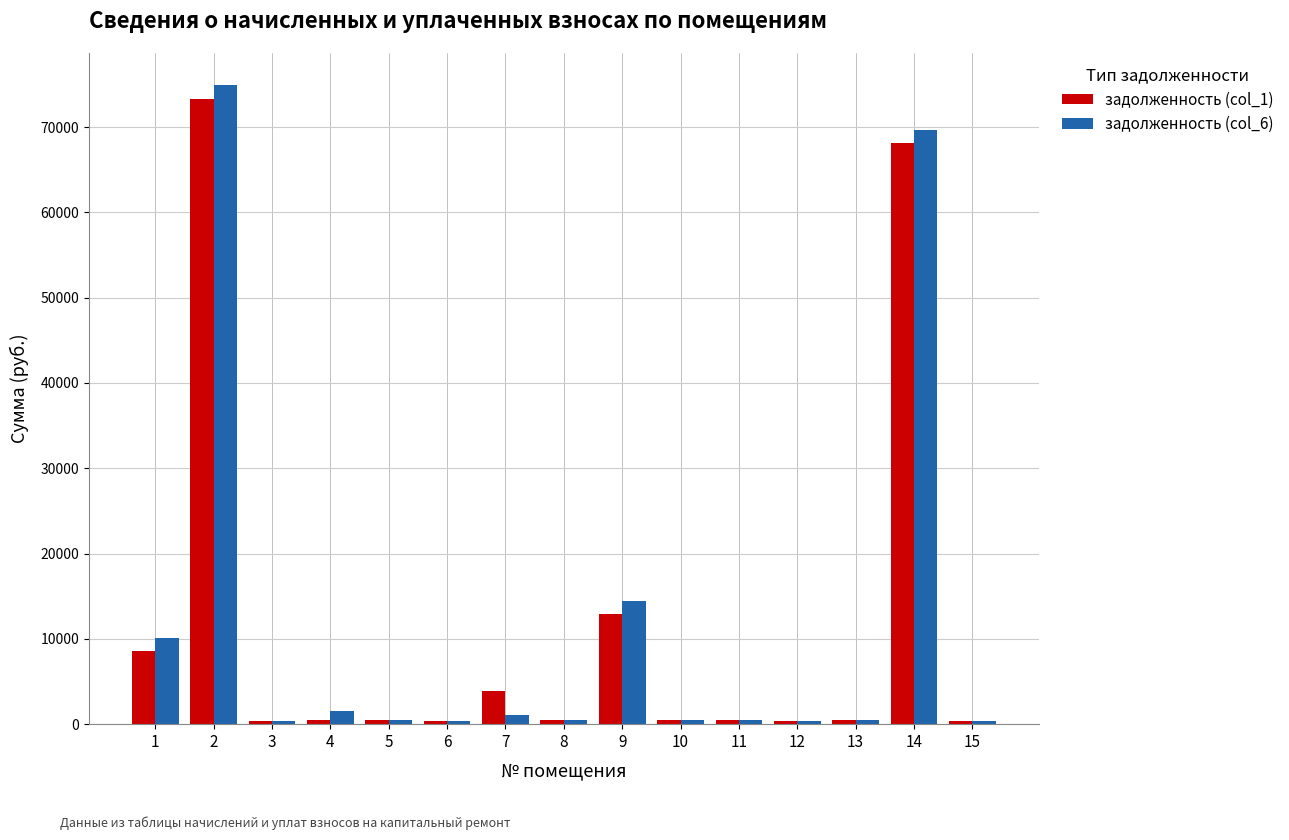

What is the difference between the maximum and minimum values in the задолженность (col_1) series?

72896.1